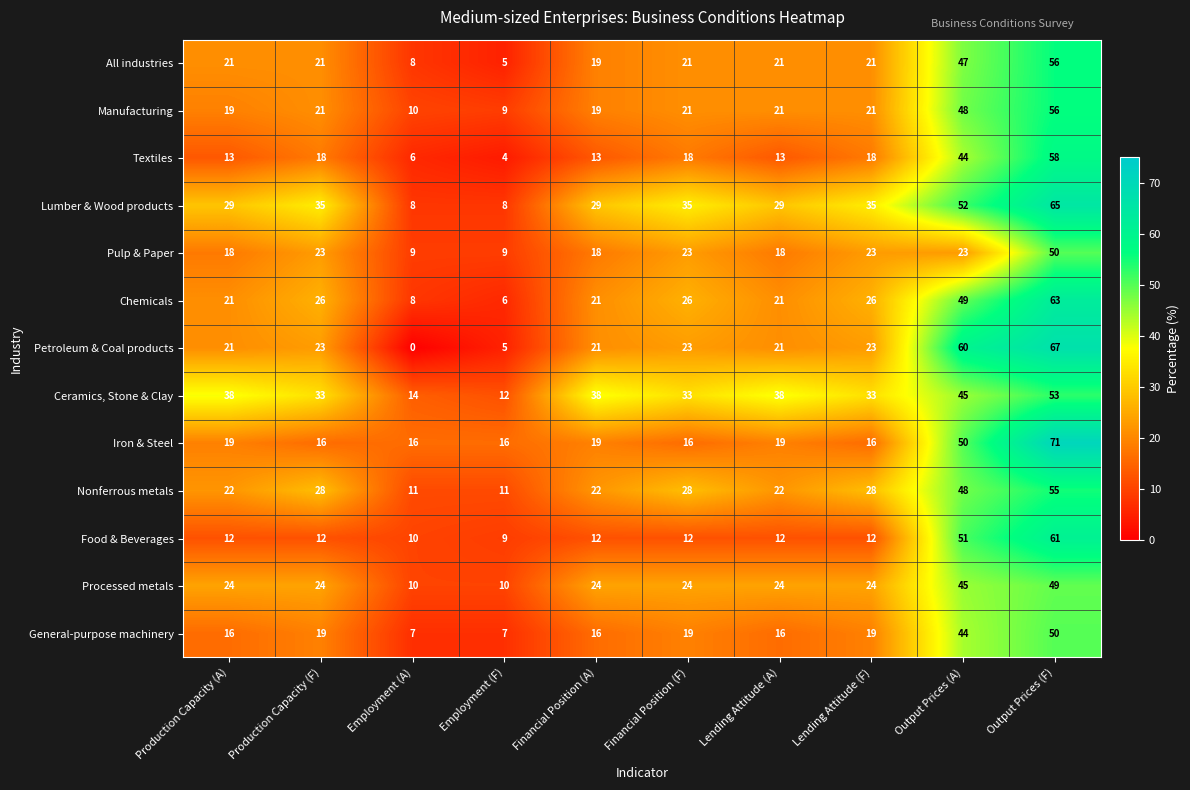

Where is Iron & Steel nearest to the value 43?

Output Prices (A)